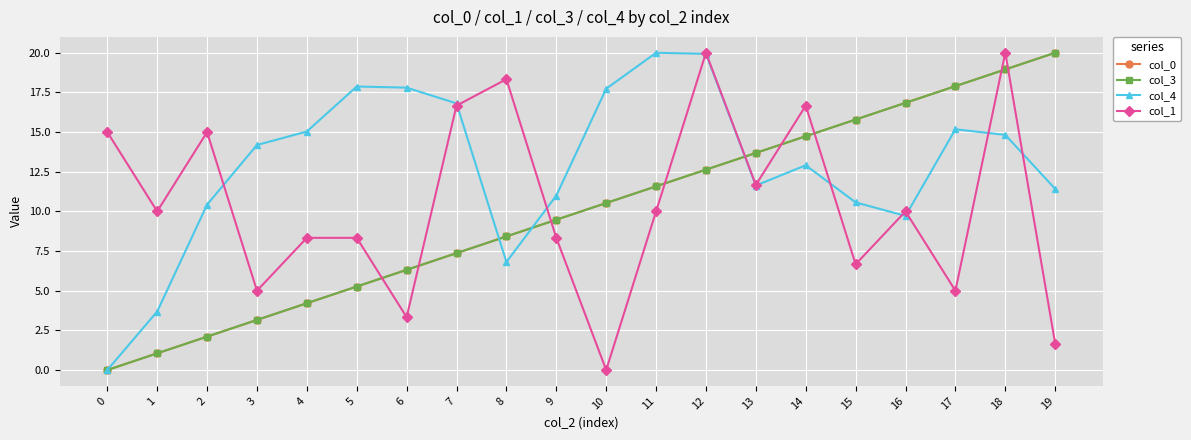

Which series changed the most between 11 and 15?

col_4